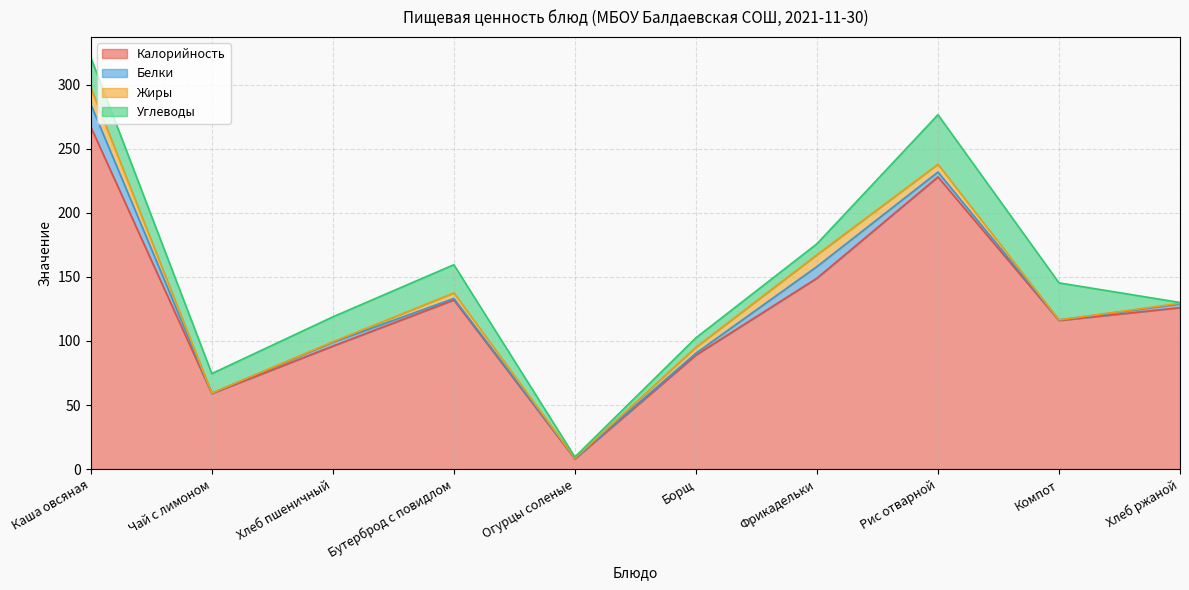

Rank the categories by Углеводы value from highest to lowest.

Рис отварной, Компот, Каша овсяная, Бутерброд с повидлом, Хлеб пшеничный, Чай с лимоном, Фрикадельки, Борщ, Огурцы соленые, Хлеб ржаной